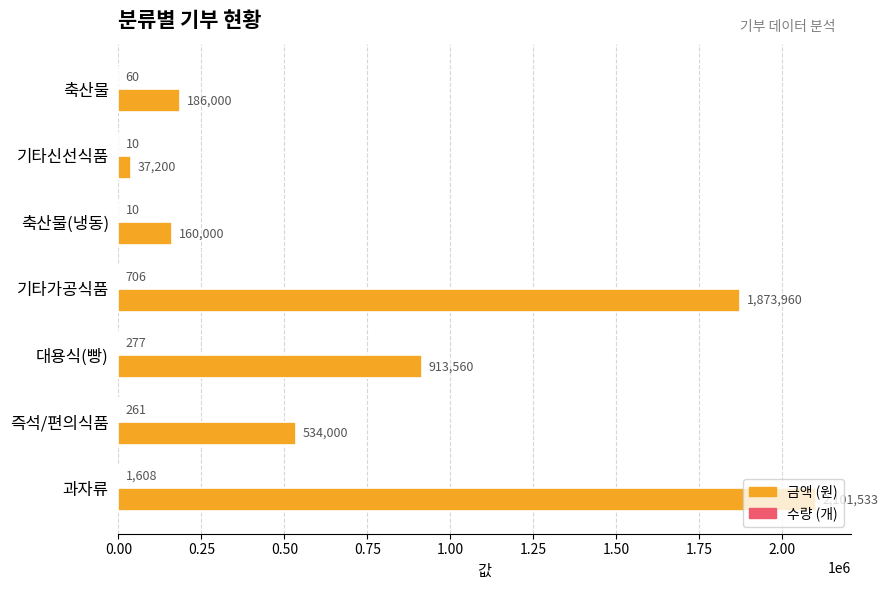

What is the total value across all series at 대용식(빵)?

913837